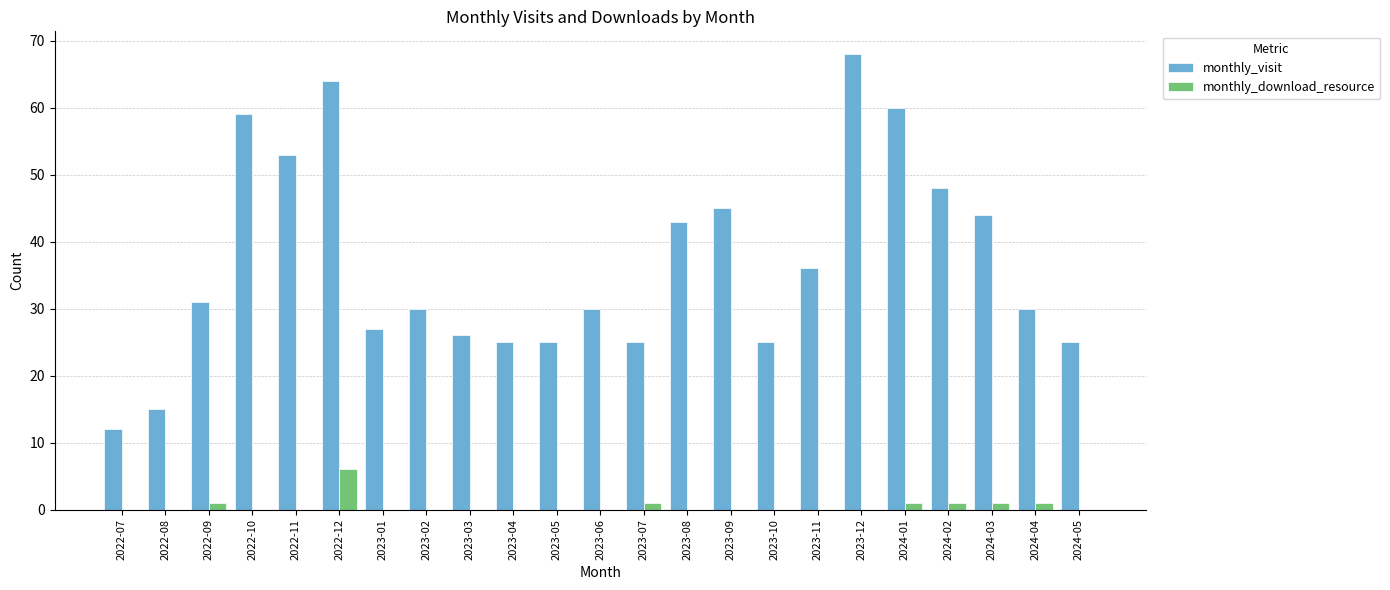

How many groups of bars are there?

23